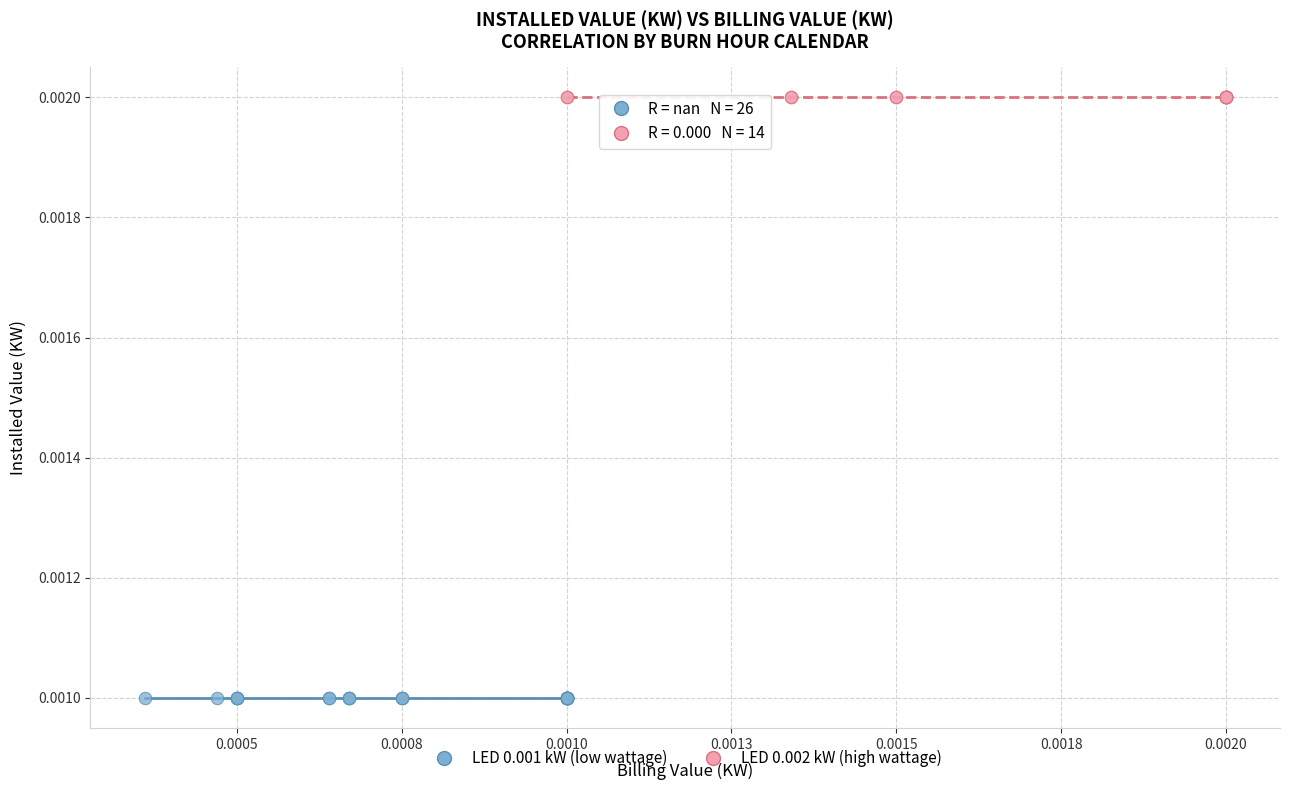

Which series contains the lowest Y value?

LED 0.001 kW (low wattage)